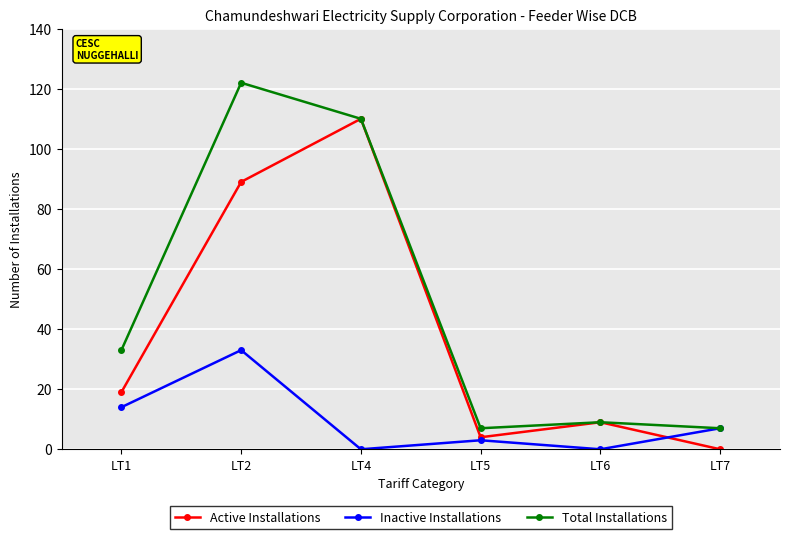

Reading left to right, extract all data points from this chart.

Active Installations: 19	89	110	4	9	0
Inactive Installations: 14	33	0	3	0	7
Total Installations: 33	122	110	7	9	7